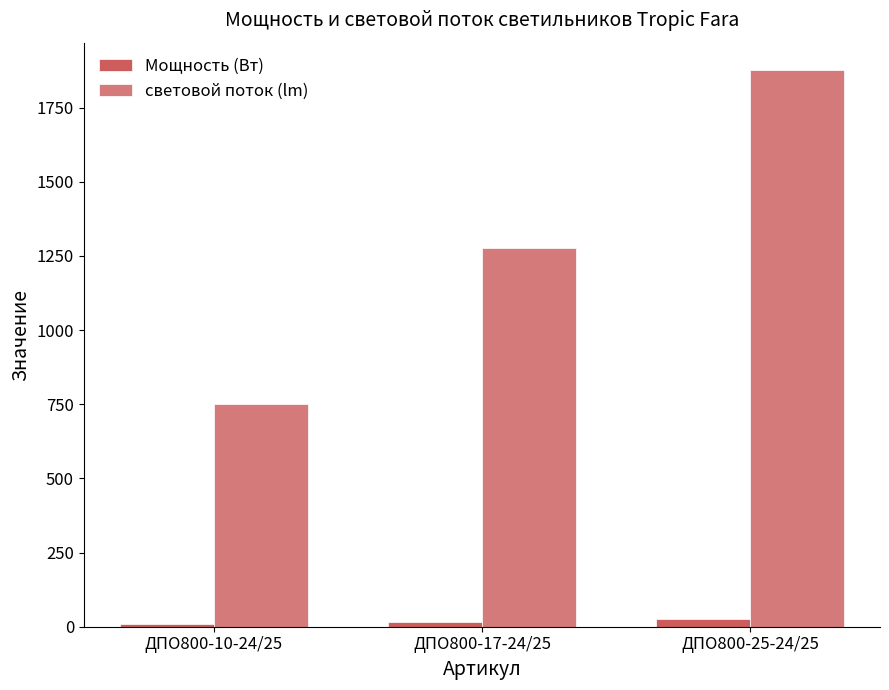

Are the bars horizontal?

No